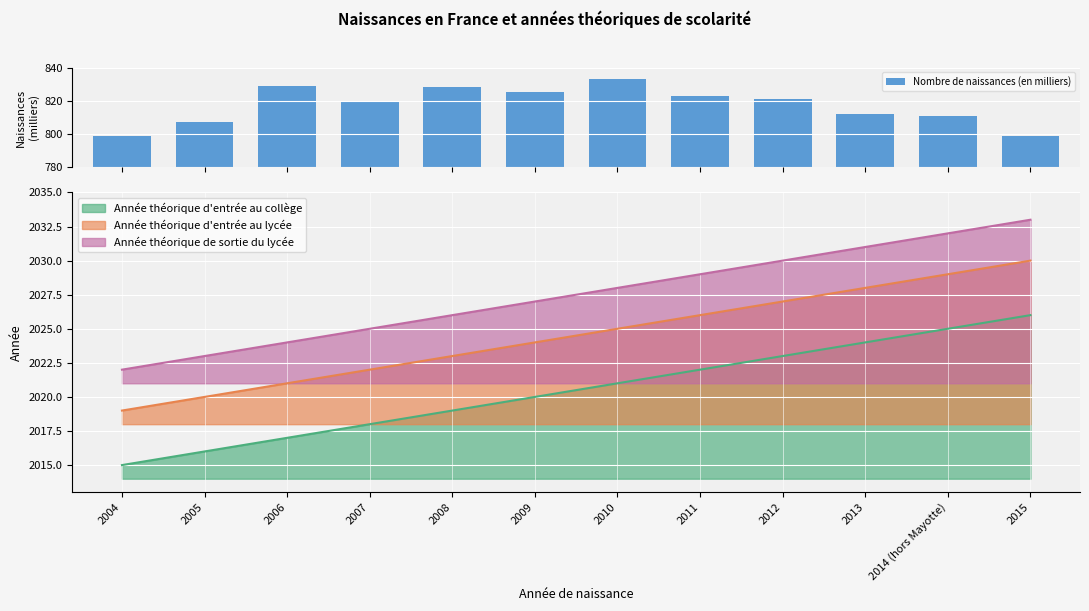

List the labels in order of value, largest first.

2010, 2006, 2008, 2009, 2011, 2012, 2007, 2013, 2014 (hors Mayotte), 2005, 2004, 2015